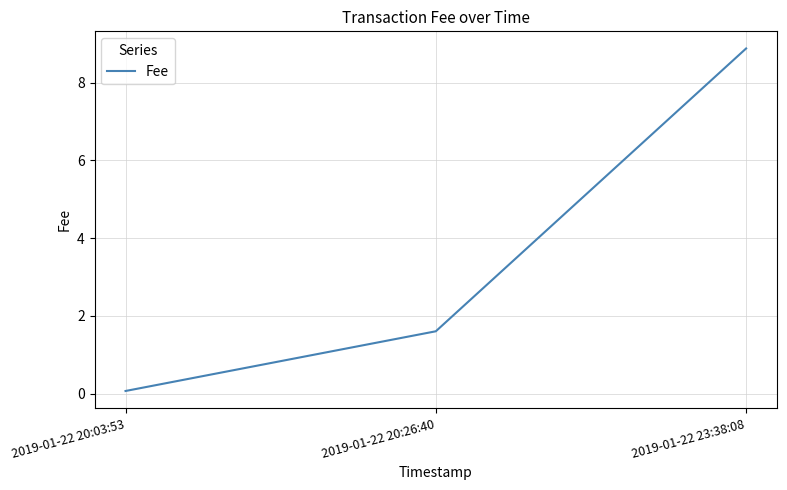

How many categories are shown in the chart?

3